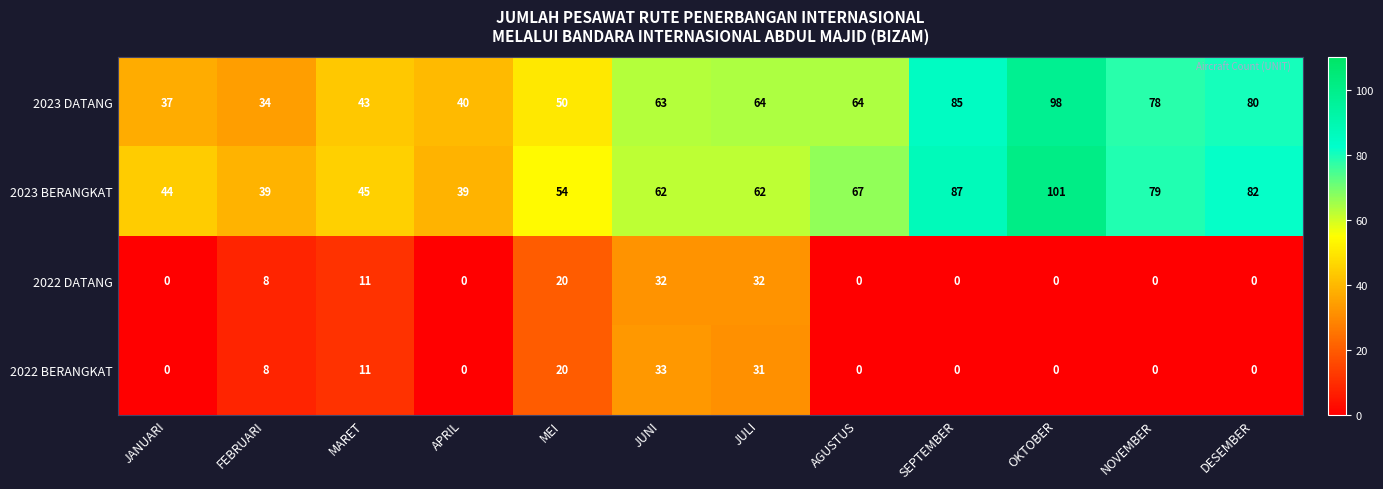

The 2022 BERANGKAT series shows 20 at MEI. True or false?

True